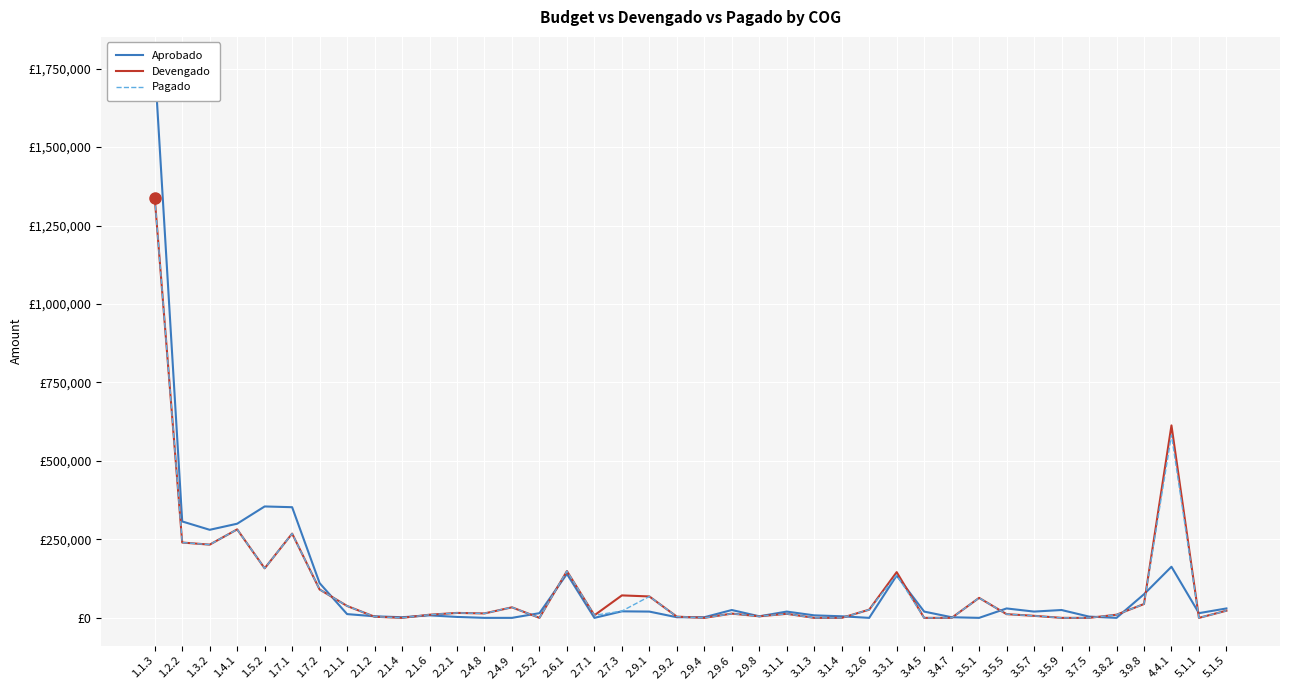

How many interior local valleys does the Aprobado series have?

9